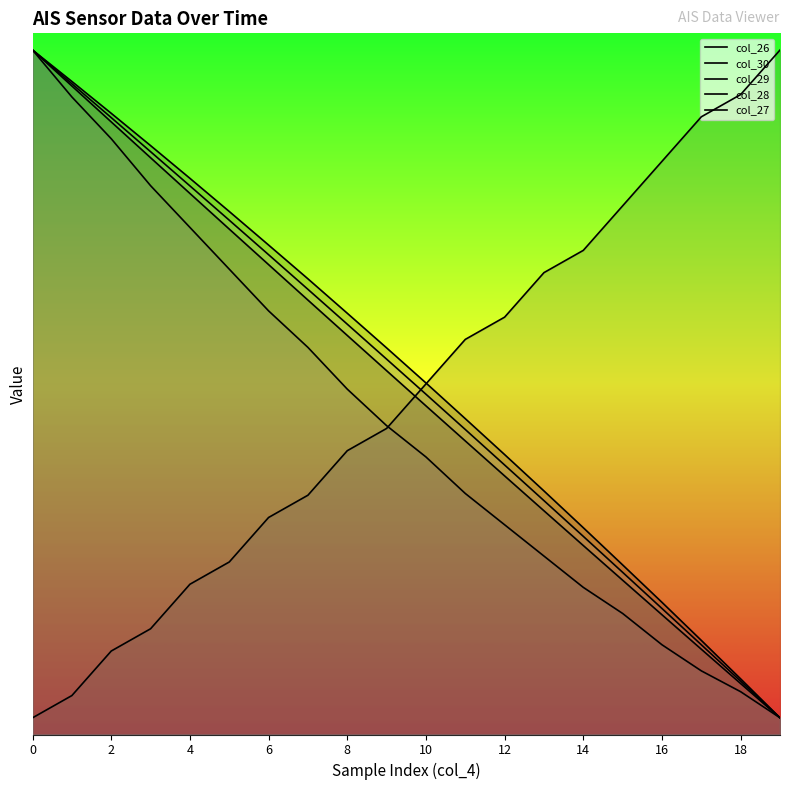

Between 16 and 13, which is larger?

13